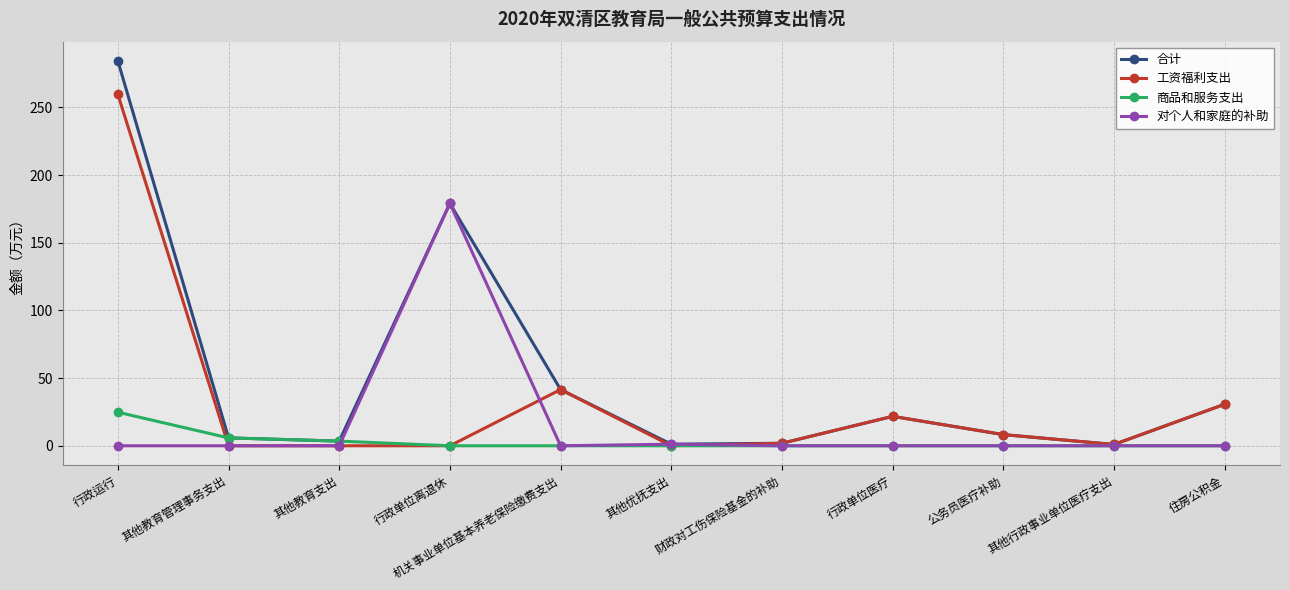

The 对个人和家庭的补助 series shows 73.8 at 住房公积金. True or false?

False